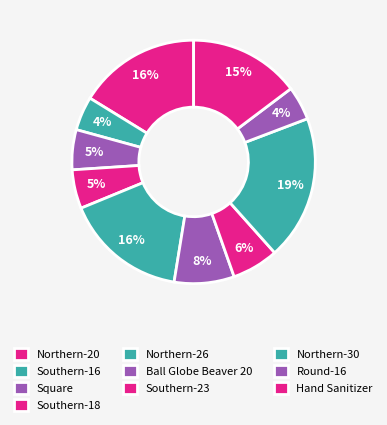

The Hand Sanitizer slice represents 23% of the pie. True or false?

False